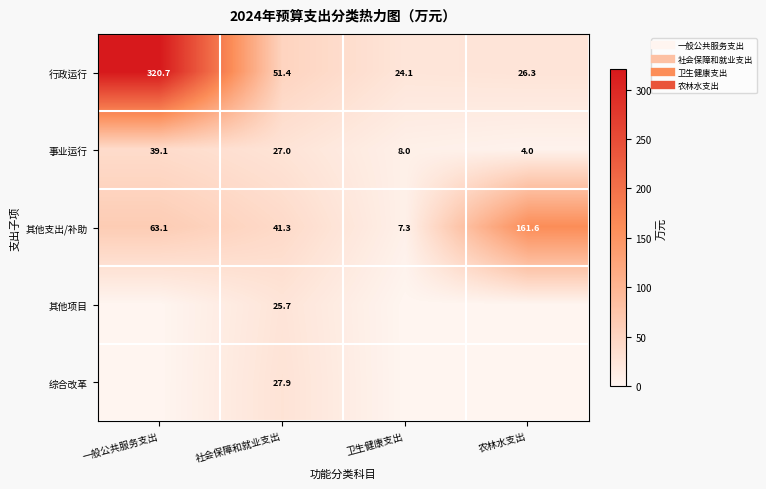

What is the difference between the maximum and minimum values in the 其他项目 series?

25.7